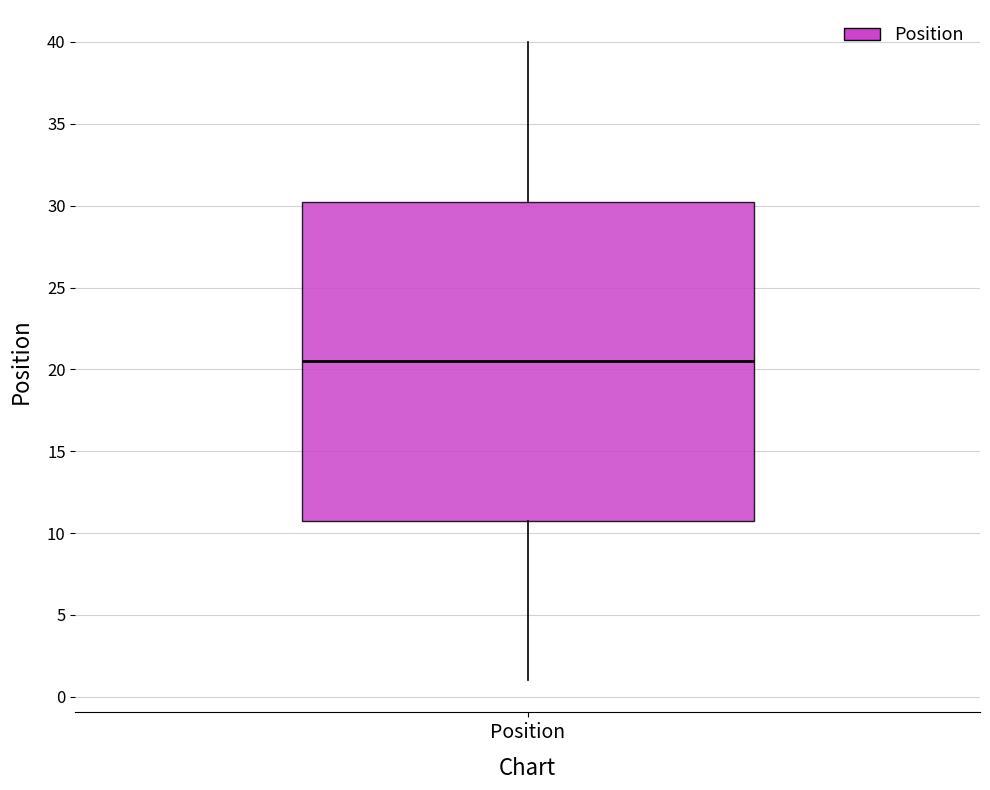

Where does the median line of the box for Position sit on the y-axis? The values are not printed on the chart, so give them approximately, as read against the axis.

20.5